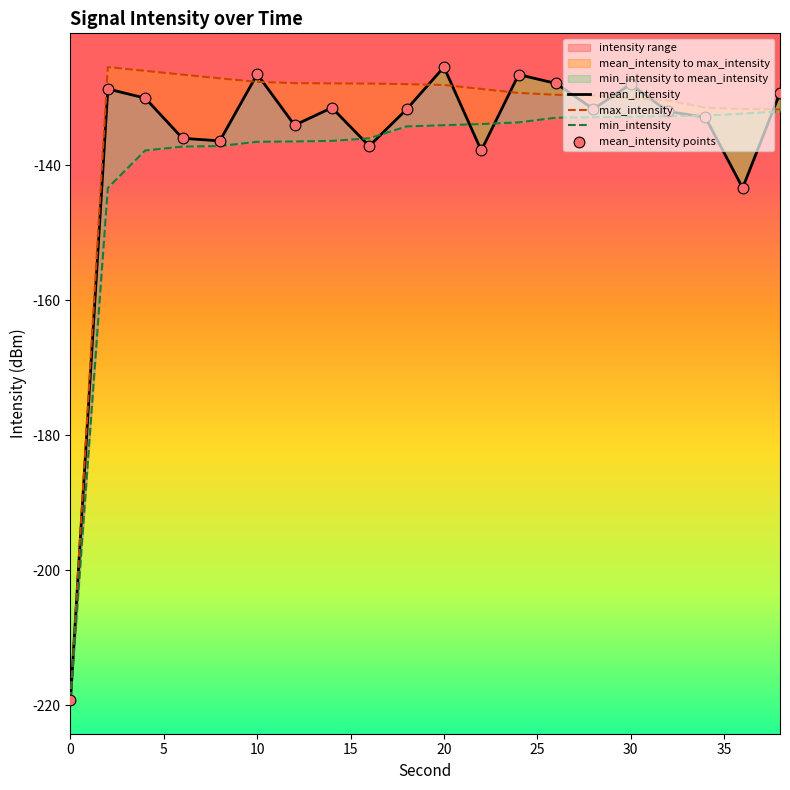

Which series reaches the minimum Y coordinate?

mean_intensity